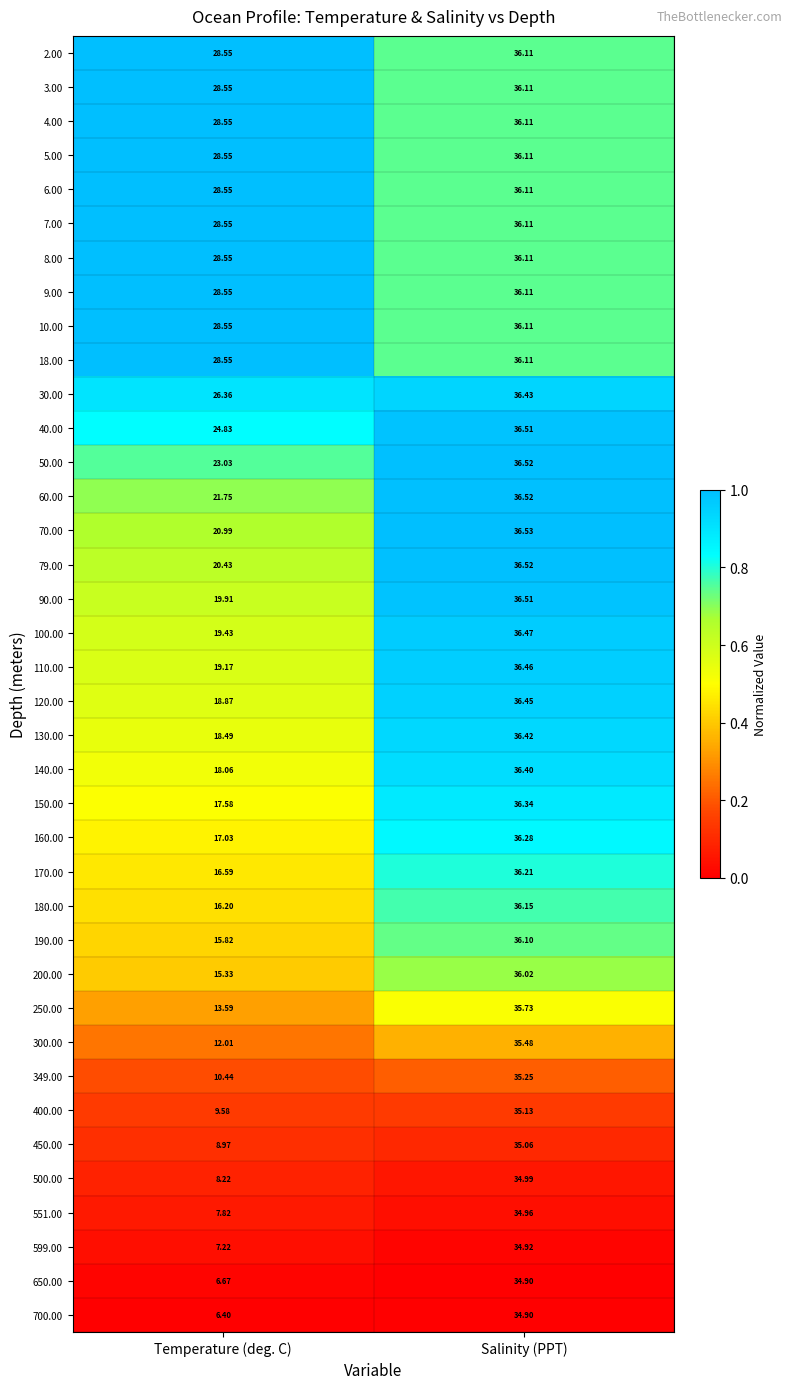

How many data points does each series have?

2